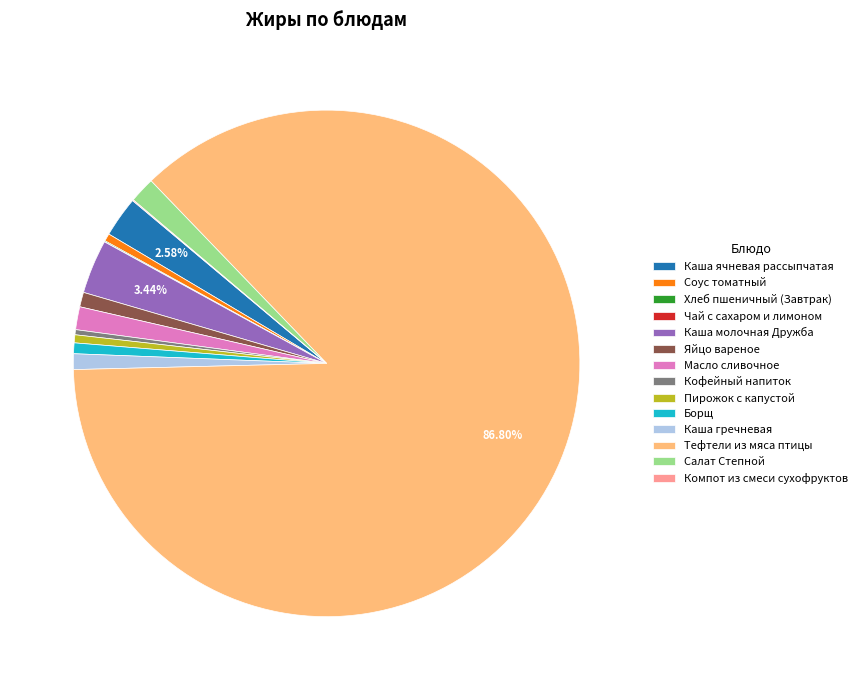

Which slice is the largest?

Тефтели из мяса птицы